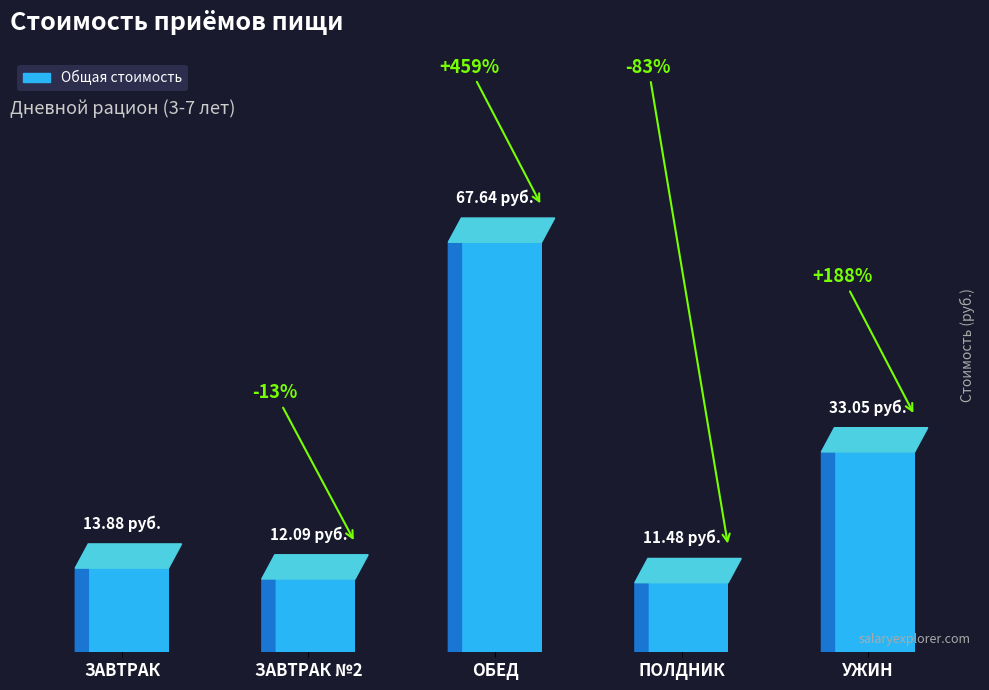

Reading right to left, what are all the values shown in this chart?

УЖИН=33.0	ПОЛДНИК=11.5	ОБЕД=67.6	ЗАВТРАК №2=12.1	ЗАВТРАК=13.9